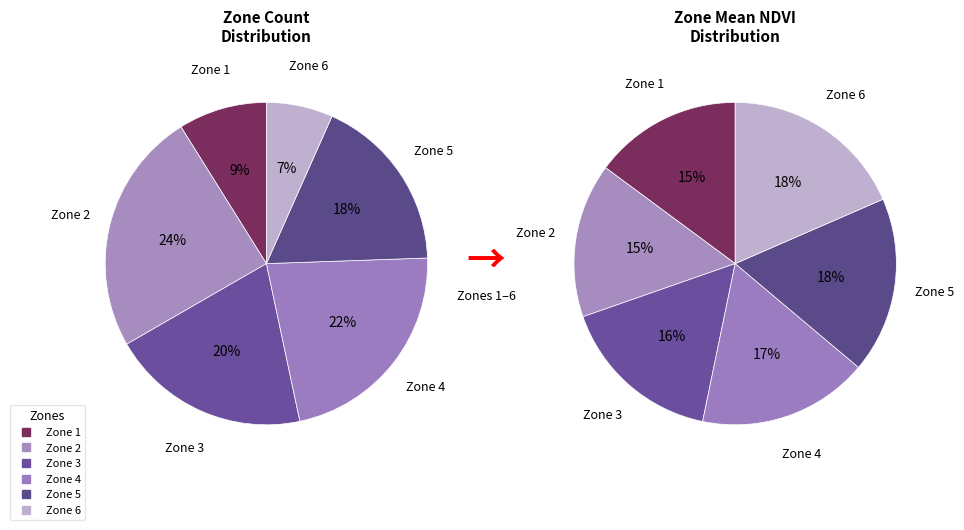

Does any single category account for the majority?

No